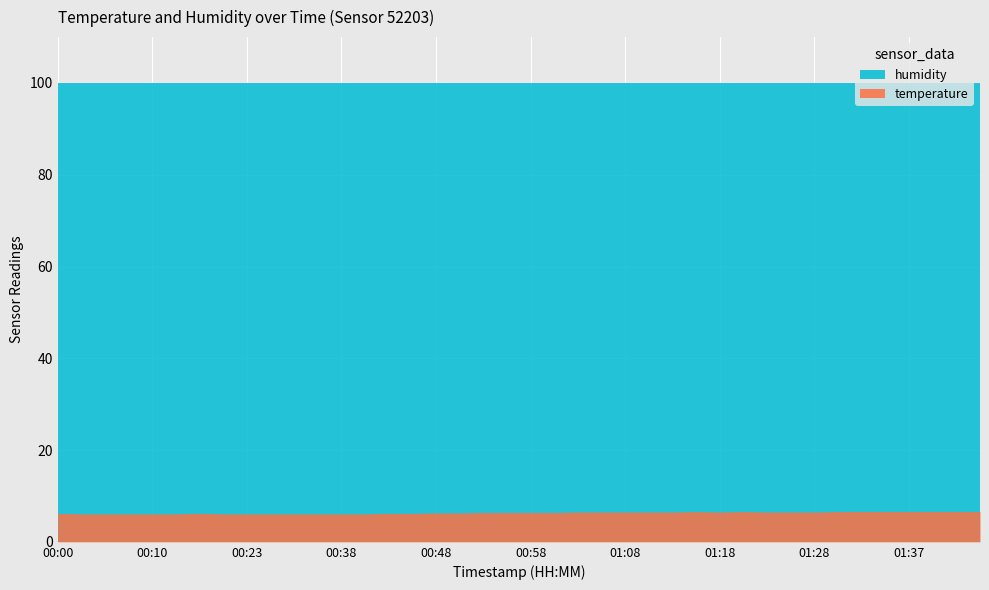

Which series has the widest spread of values?

temperature